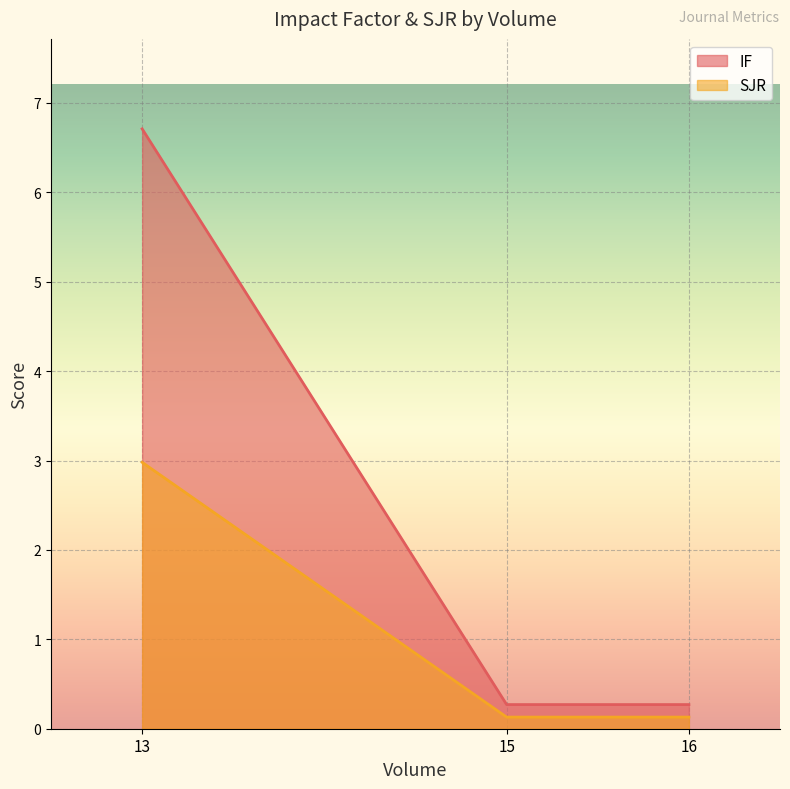

List the series in order of their peak value, lowest first.

SJR, IF